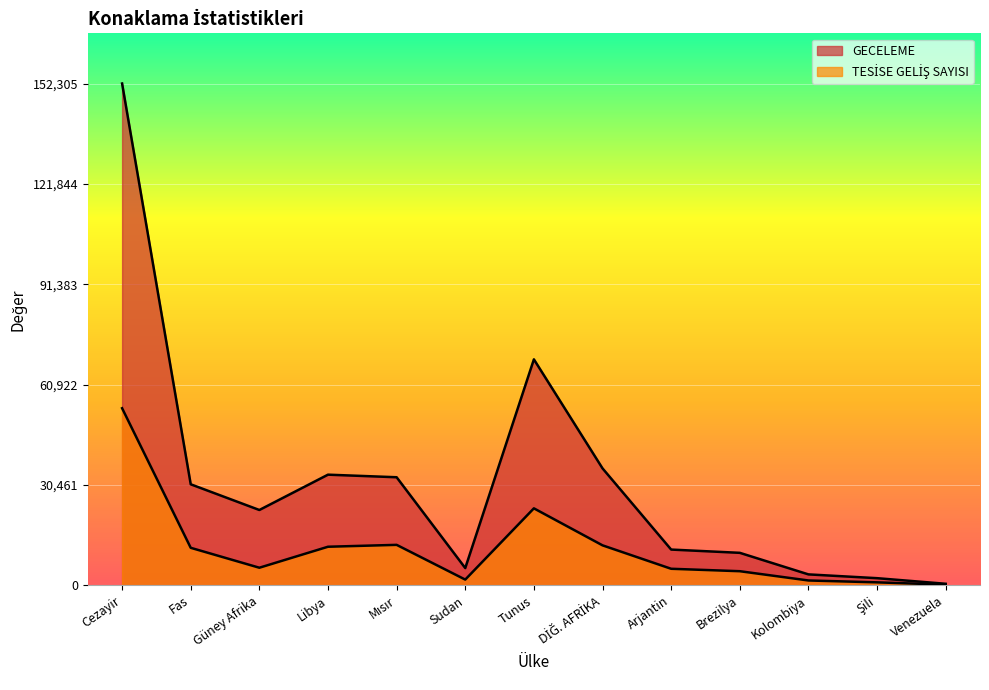

How many values in the TESİSE GELİŞ SAYISI series are below 5314?

6